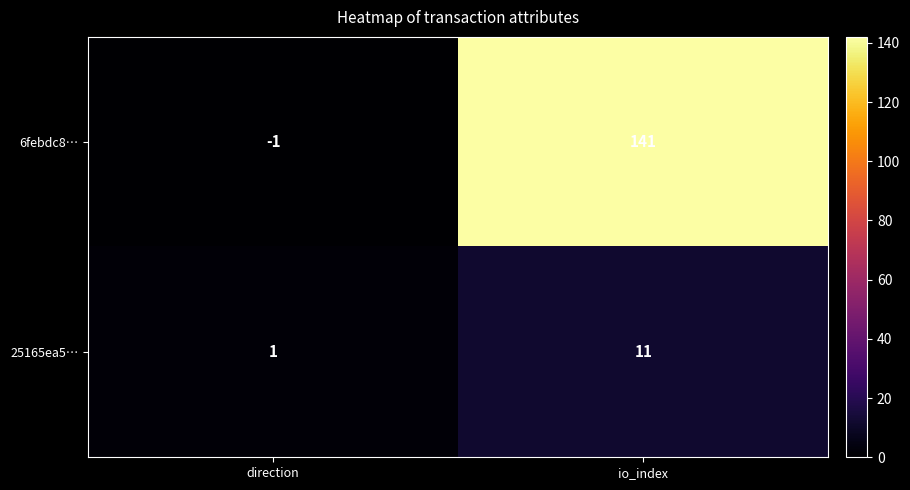

True or false: 25165ea5… has a value of 1 at direction.

True